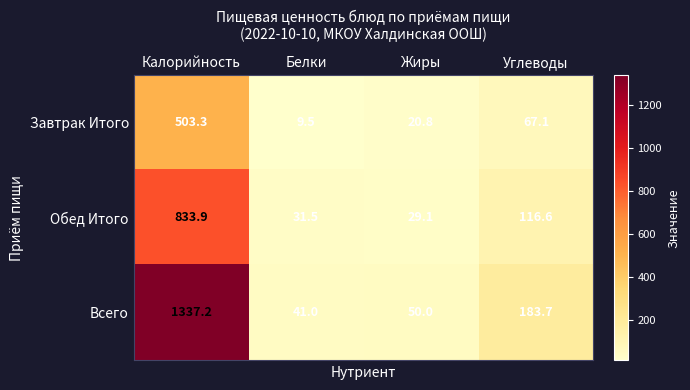

At Углеводы, list the series in order from smallest to largest.

Завтрак Итого, Обед Итого, Всего